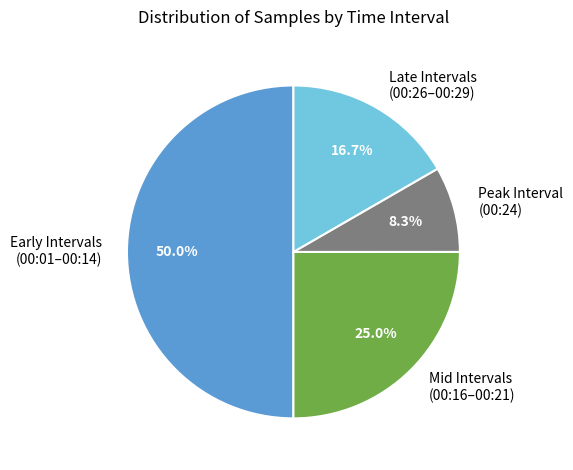

Combined, what portion of the pie is Late Intervals (00:26–00:29) and Early Intervals (00:01–00:14)?

66.7%